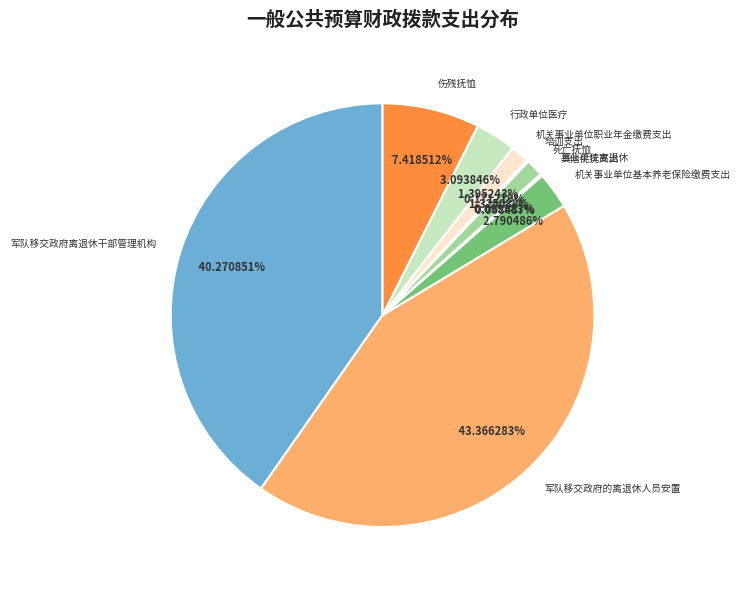

Does any single category account for the majority?

No